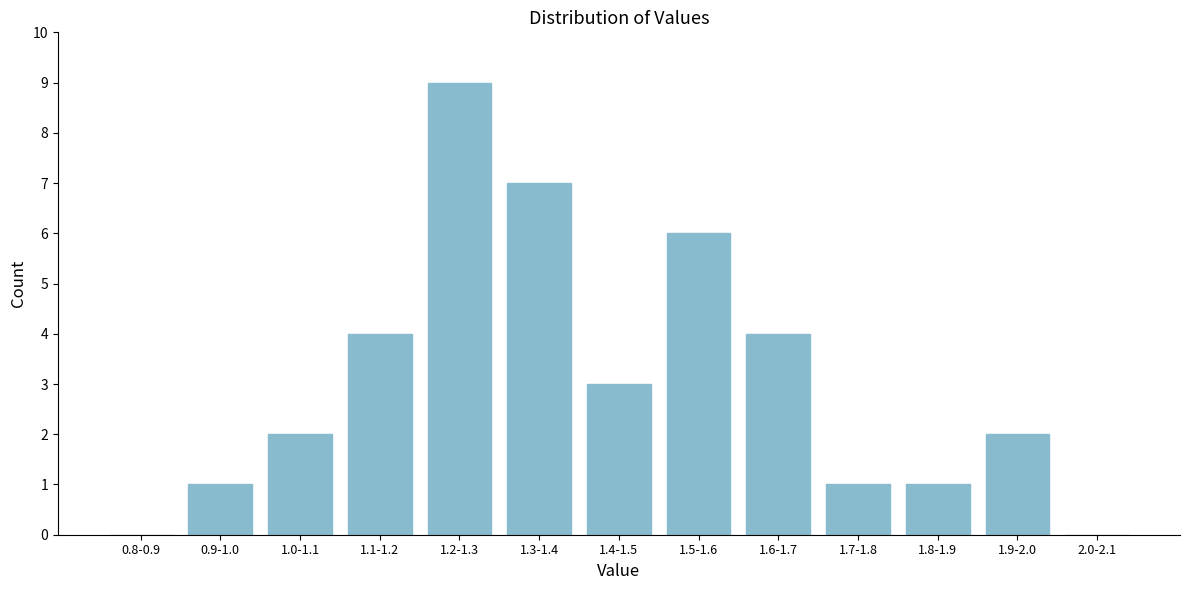

Reading left to right, transcribe all the data shown in this chart.

0.8-0.9=0	0.9-1.0=1	1.0-1.1=2	1.1-1.2=4	1.2-1.3=9	1.3-1.4=7	1.4-1.5=3	1.5-1.6=6	1.6-1.7=4	1.7-1.8=1	1.8-1.9=1	1.9-2.0=2	2.0-2.1=0